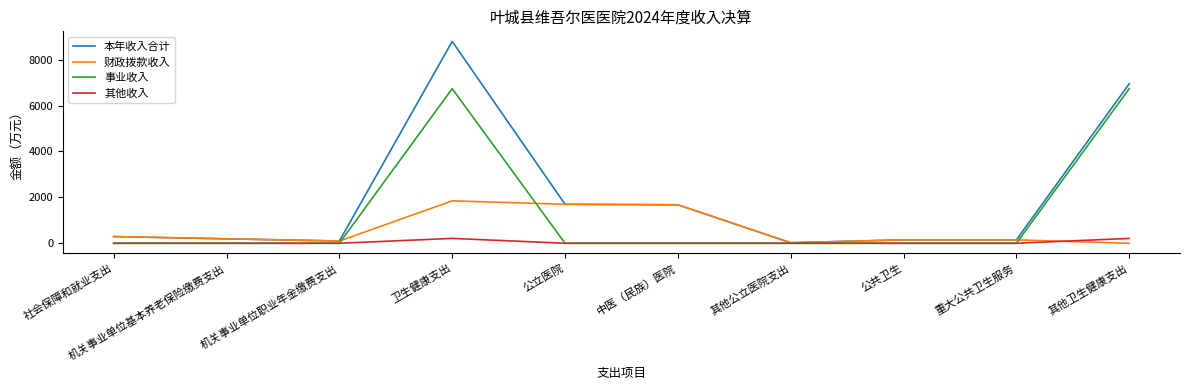

What is the difference between the maximum and minimum values in the 财政拨款收入 series?

1846.7